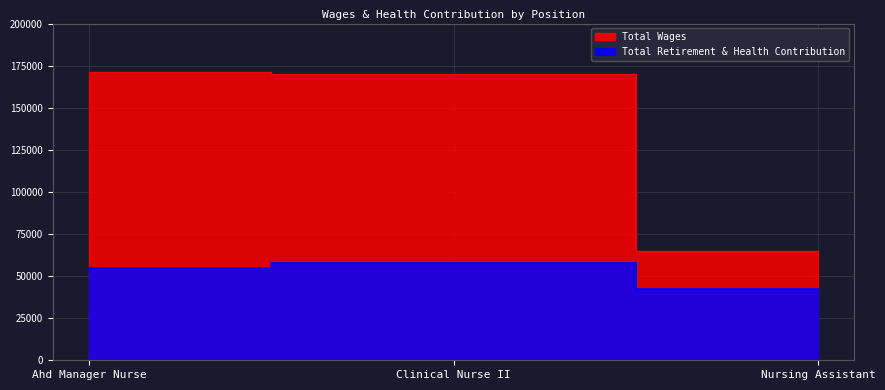

Between Ahd Manager Nurse and Nursing Assistant, which series saw the biggest shift?

Total Wages